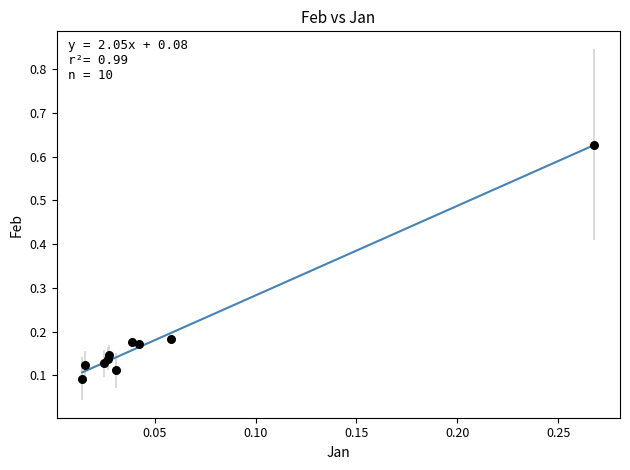

What is the range of X values (max minus min)?

0.3